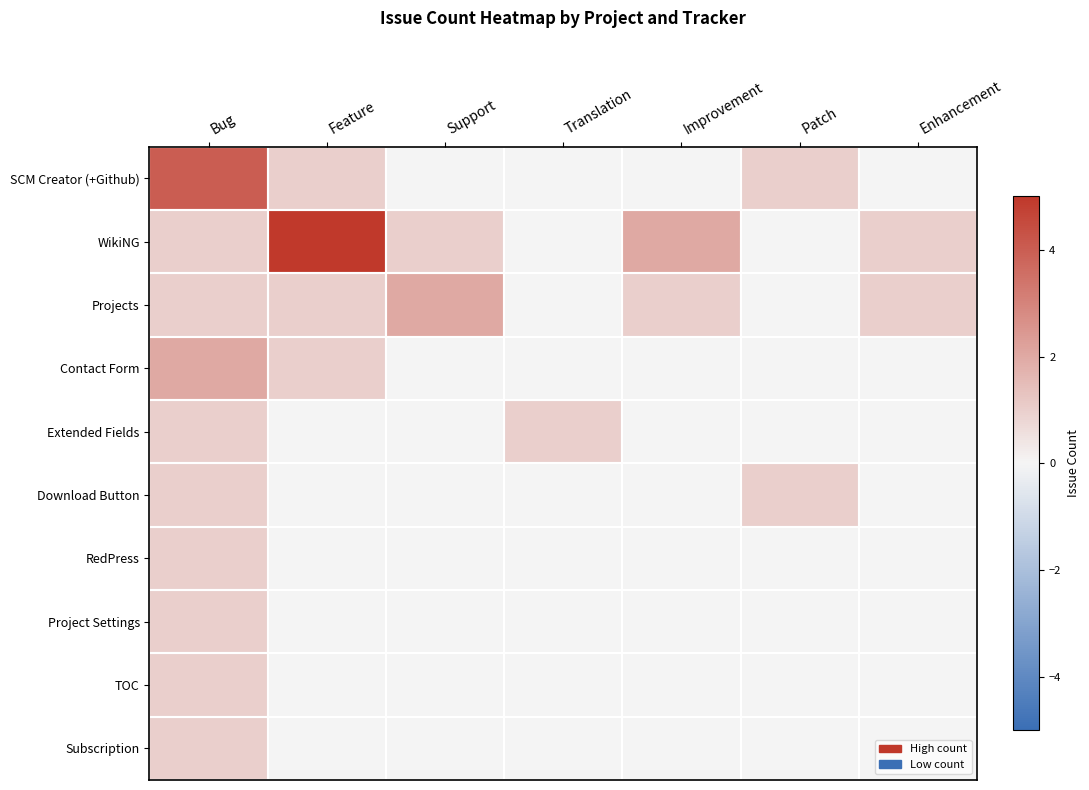

Which label corresponds to the largest value in the chart?

Feature